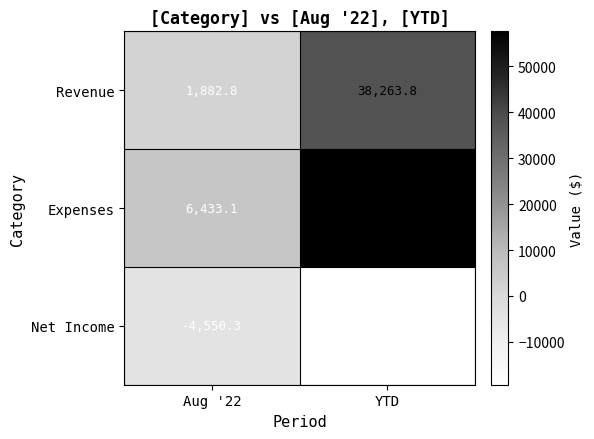

Between Aug '22 and YTD, which series saw the biggest shift?

Expenses